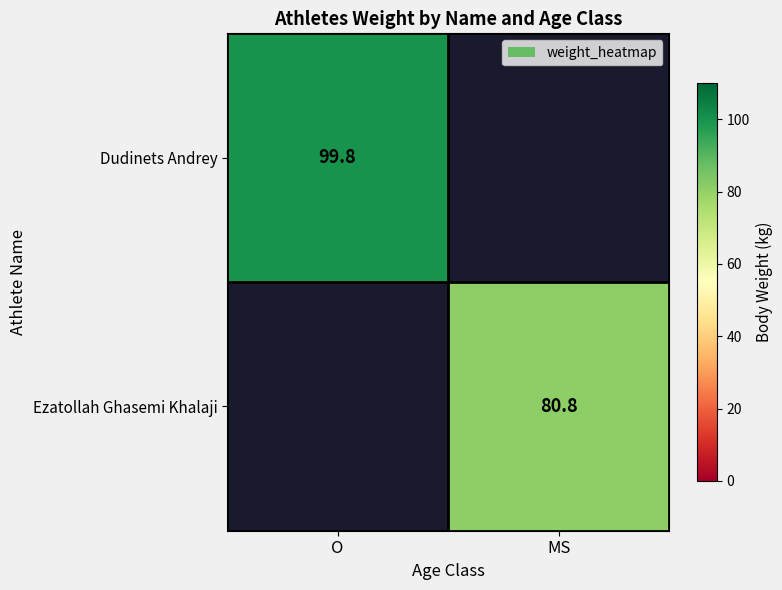

The value of Ezatollah Ghasemi Khalaji at MS is 37.8. True or false?

False